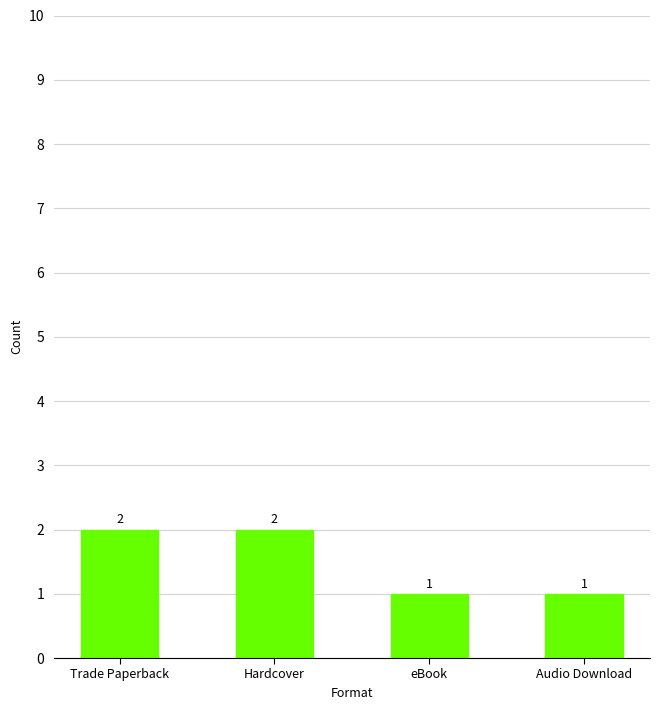

What is the difference between the maximum and minimum values?

1